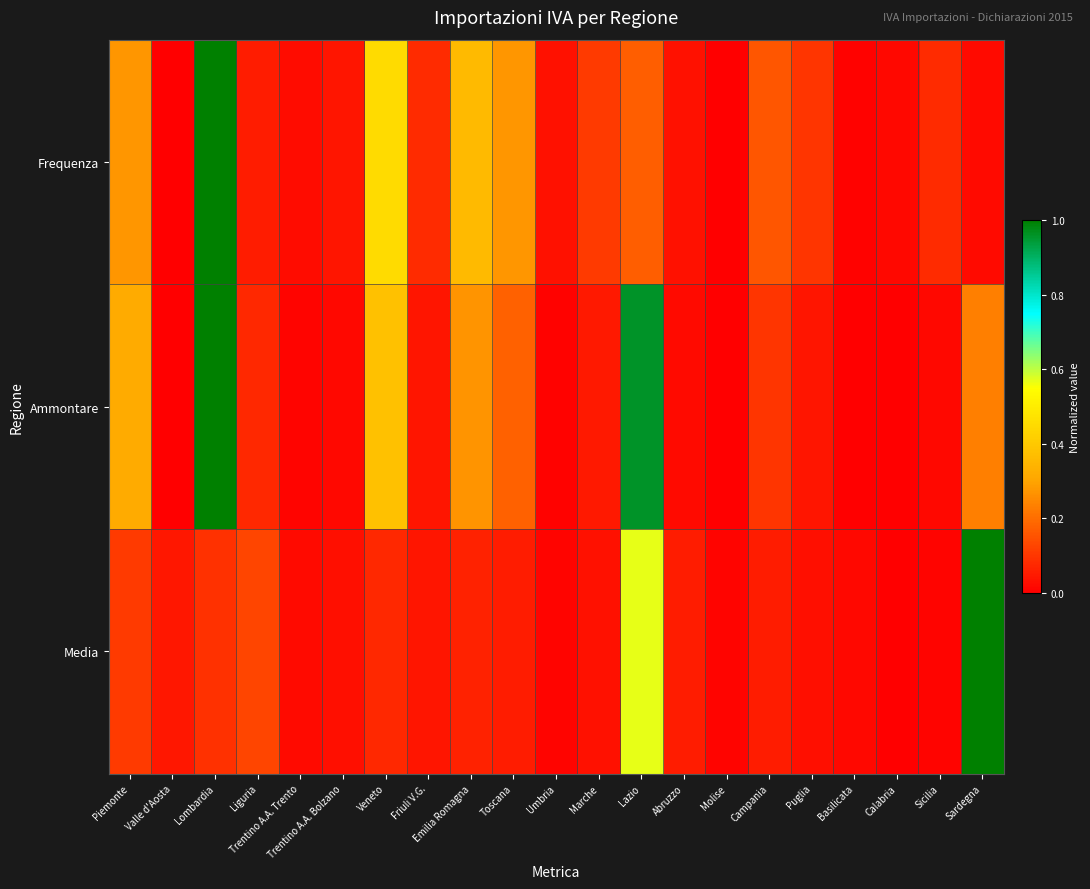

Reading left to right, list all the values displayed in this chart.

Frequenza: Piemonte=0.3	Valle d'Aosta=0.0	Lombardia=1.0	Liguria=0.1	Trentino A.A. Trento=0.0	Trentino A.A. Bolzano=0.0	Veneto=0.5	Friuli V.G.=0.1	Emilia Romagna=0.4	Toscana=0.3	Umbria=0.0	Marche=0.1	Lazio=0.2	Abruzzo=0.0	Molise=0.0	Campania=0.2	Puglia=0.1	Basilicata=0.0	Calabria=0.0	Sicilia=0.1	Sardegna=0.0
Ammontare: Piemonte=0.3	Valle d'Aosta=0.0	Lombardia=1.0	Liguria=0.1	Trentino A.A. Trento=0.0	Trentino A.A. Bolzano=0.0	Veneto=0.4	Friuli V.G.=0.0	Emilia Romagna=0.3	Toscana=0.2	Umbria=0.0	Marche=0.0	Lazio=1.0	Abruzzo=0.0	Molise=0.0	Campania=0.1	Puglia=0.0	Basilicata=0.0	Calabria=0.0	Sicilia=0.0	Sardegna=0.2
Media: Piemonte=0.1	Valle d'Aosta=0.0	Lombardia=0.1	Liguria=0.1	Trentino A.A. Trento=0.0	Trentino A.A. Bolzano=0.0	Veneto=0.1	Friuli V.G.=0.0	Emilia Romagna=0.1	Toscana=0.1	Umbria=0.0	Marche=0.0	Lazio=0.6	Abruzzo=0.1	Molise=0.0	Campania=0.1	Puglia=0.0	Basilicata=0.0	Calabria=0.0	Sicilia=0.0	Sardegna=1.0